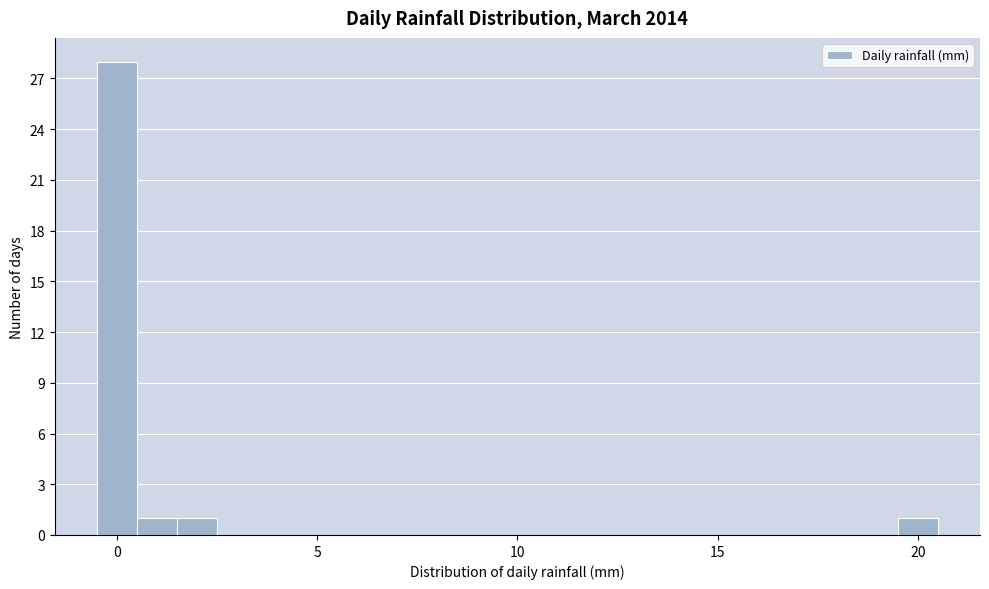

Read against the x-axis, roughly where is the centre of the tallest bar?

0.0